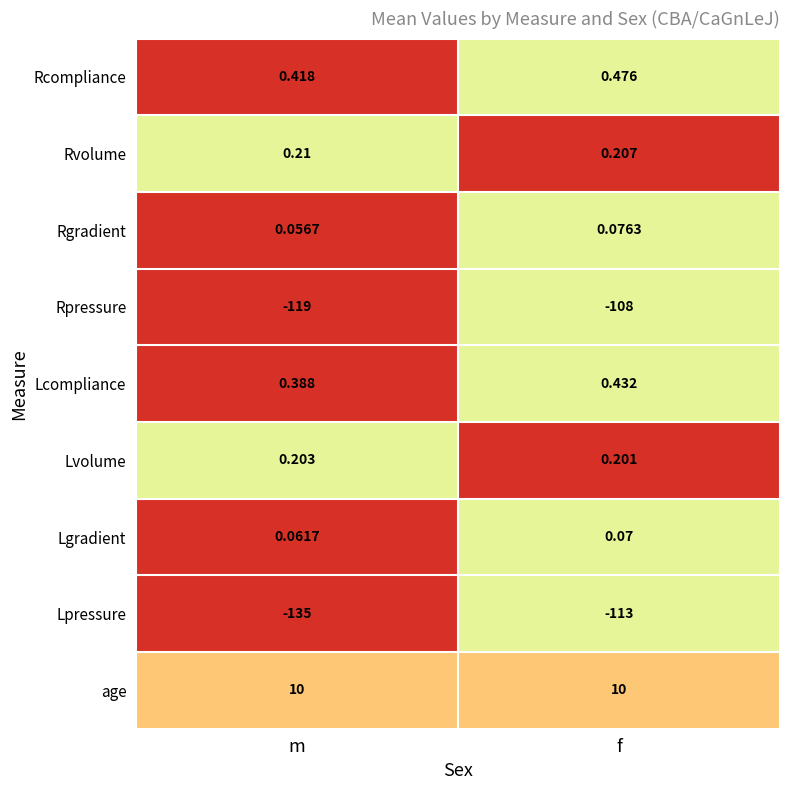

Rank the series at f from lowest to highest value.

Lpressure, Rpressure, Lgradient, Rgradient, Lvolume, Rvolume, Lcompliance, Rcompliance, age